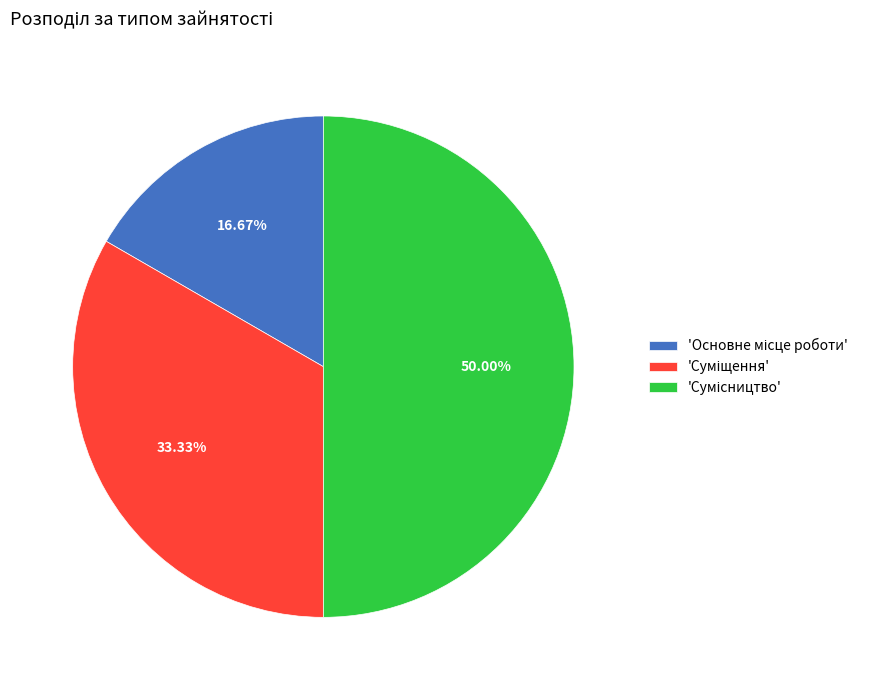

Rank the categories by value from lowest to highest.

Основне місце роботи, Суміщення, Сумісництво